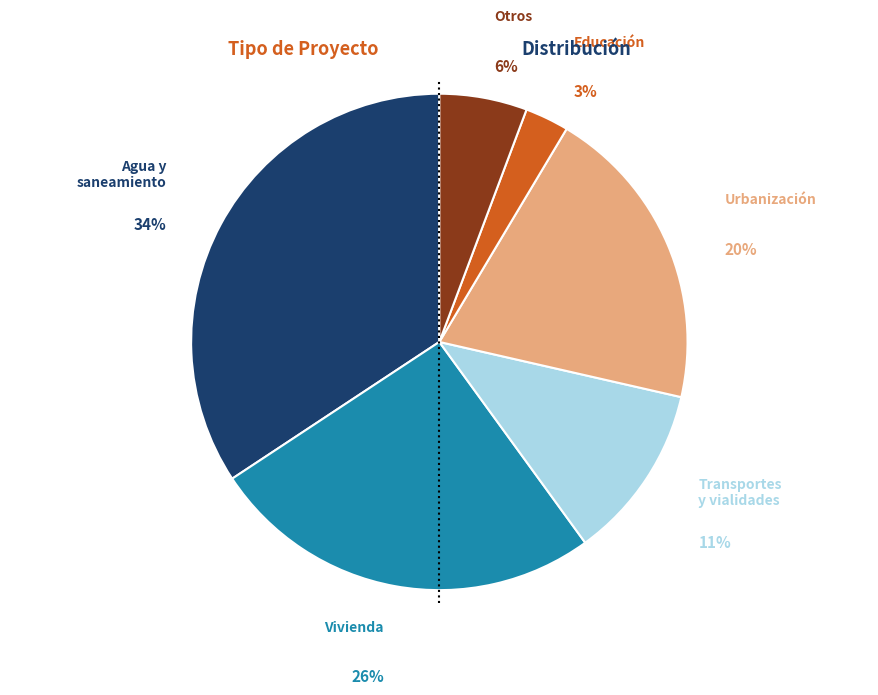

To the nearest percent, what is the average slice percentage?

17%